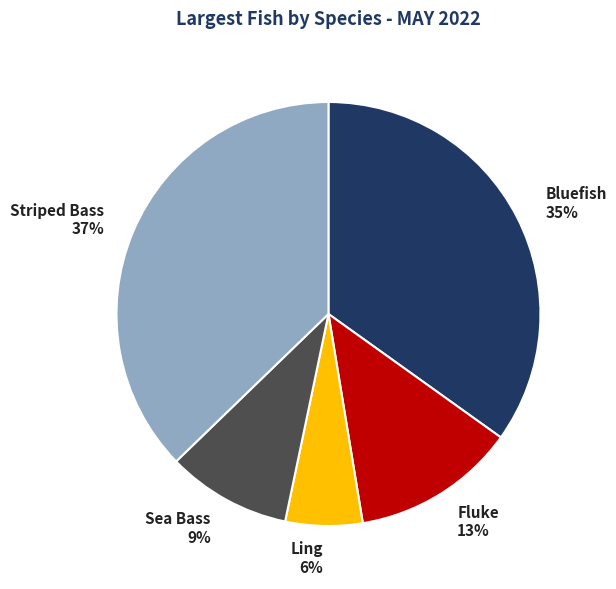

Between Striped Bass and Bluefish, which is larger?

Striped Bass